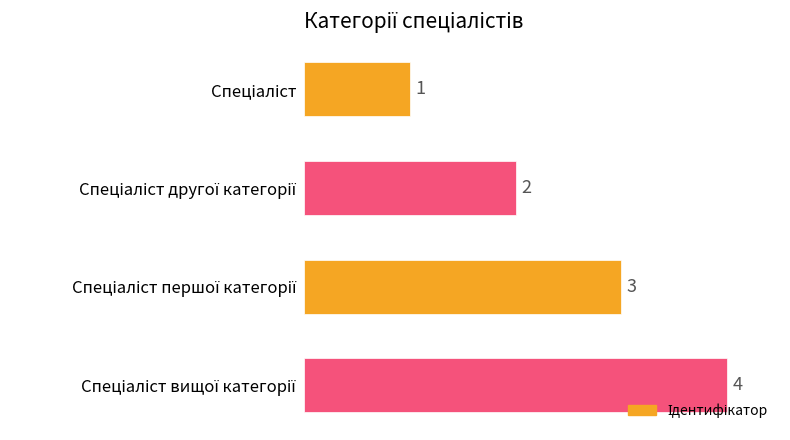

How many distinct data groups are displayed?

1